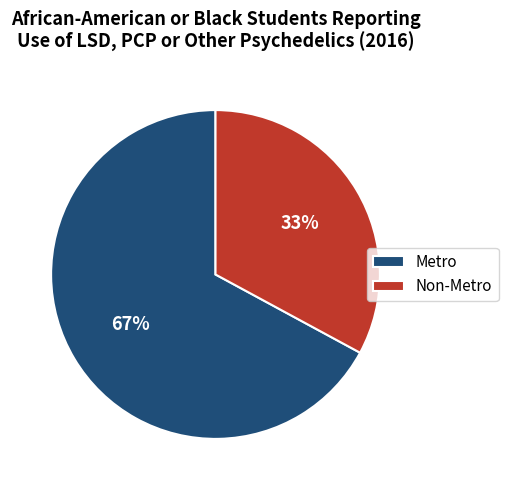

Is it true that Non-Metro is 33% of the pie?

True